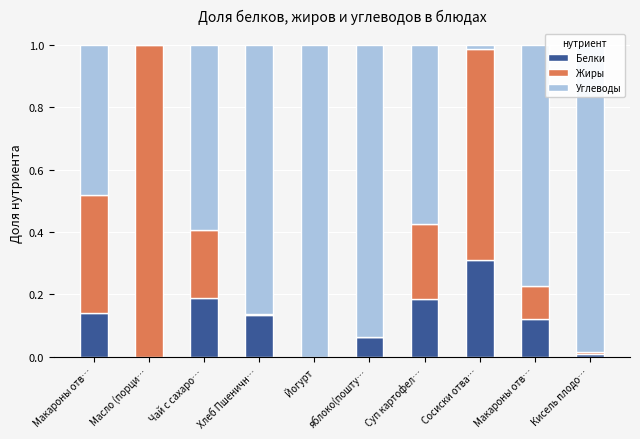

What are all the series names shown in the legend?

Белки, Жиры, Углеводы